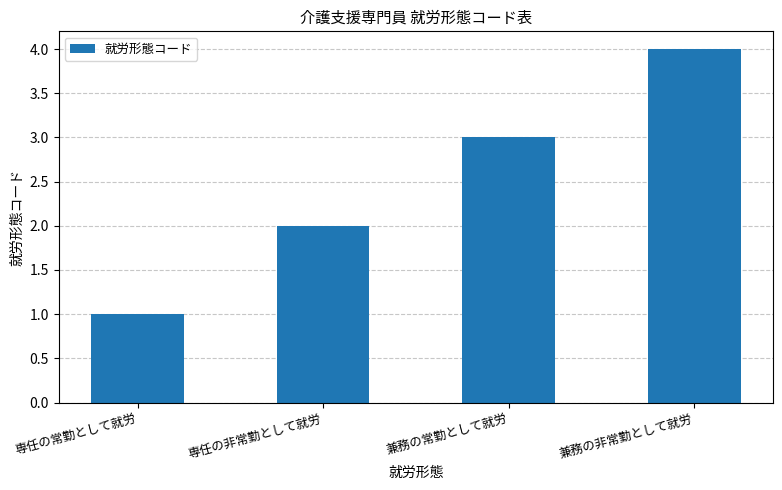

Is it true that the value at 専任の非常勤として就労 is 2?

True